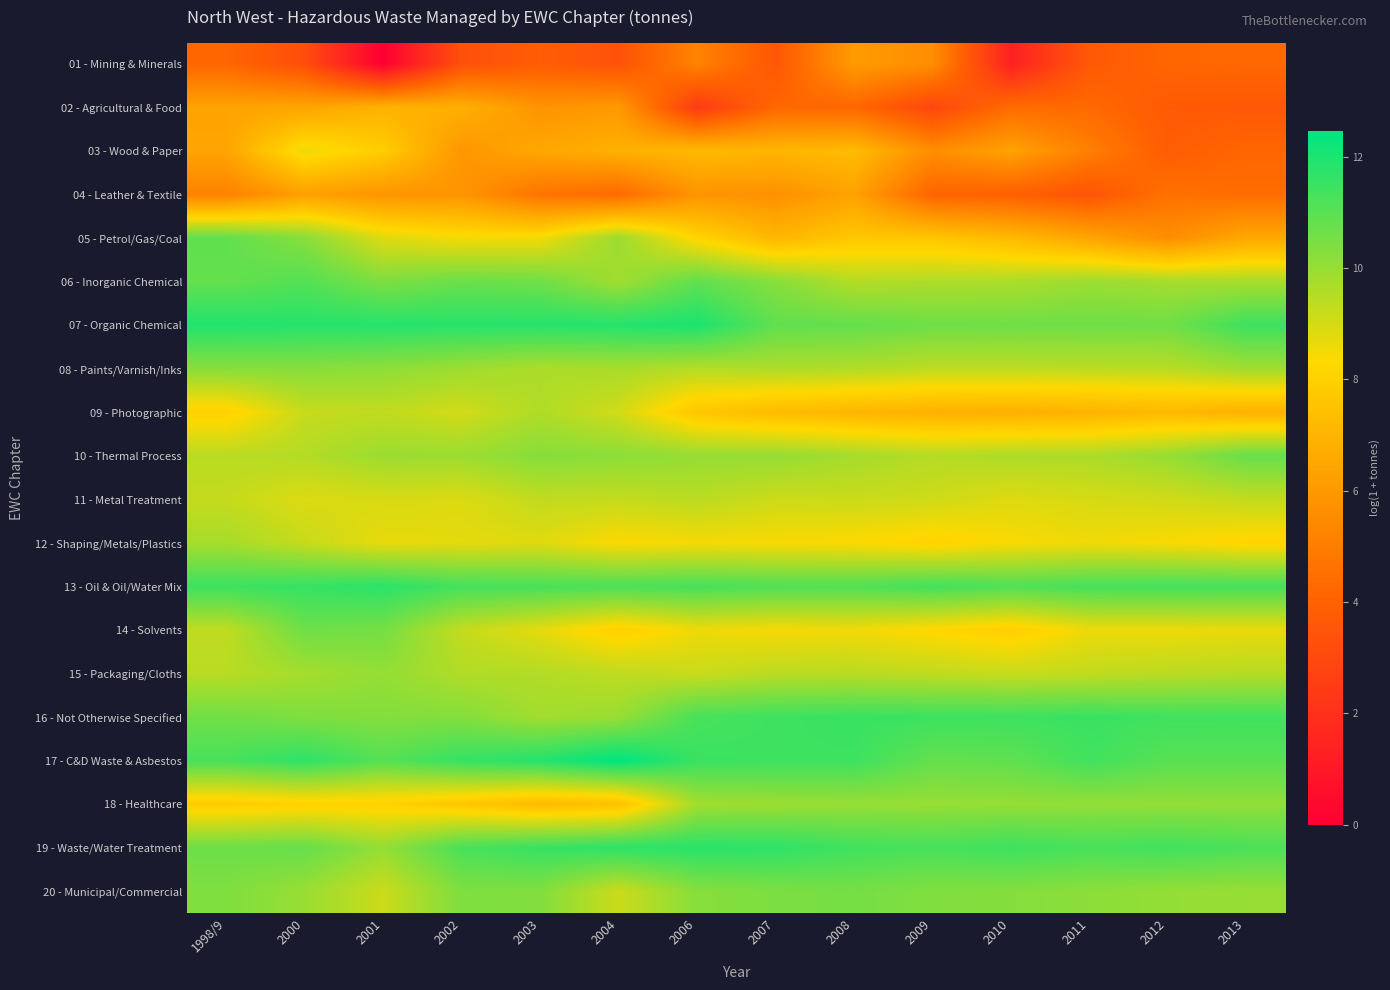

Rank the series by their maximum value, from highest to lowest.

17 - C&D Waste & Asbestos, 07 - Organic Chemical, 19 - Waste/Water Treatment, 13 - Oil & Oil/Water Mix, 16 - Not Otherwise Specified, 06 - Inorganic Chemical, 05 - Petrol/Gas/Coal, 10 - Thermal Process, 14 - Solvents, 20 - Municipal/Commercial, 08 - Paints/Varnish/Inks, 18 - Healthcare, 15 - Packaging/Cloths, 12 - Shaping/Metals/Plastics, 09 - Photographic, 11 - Metal Treatment, 03 - Wood & Paper, 02 - Agricultural & Food, 04 - Leather & Textile, 01 - Mining & Minerals